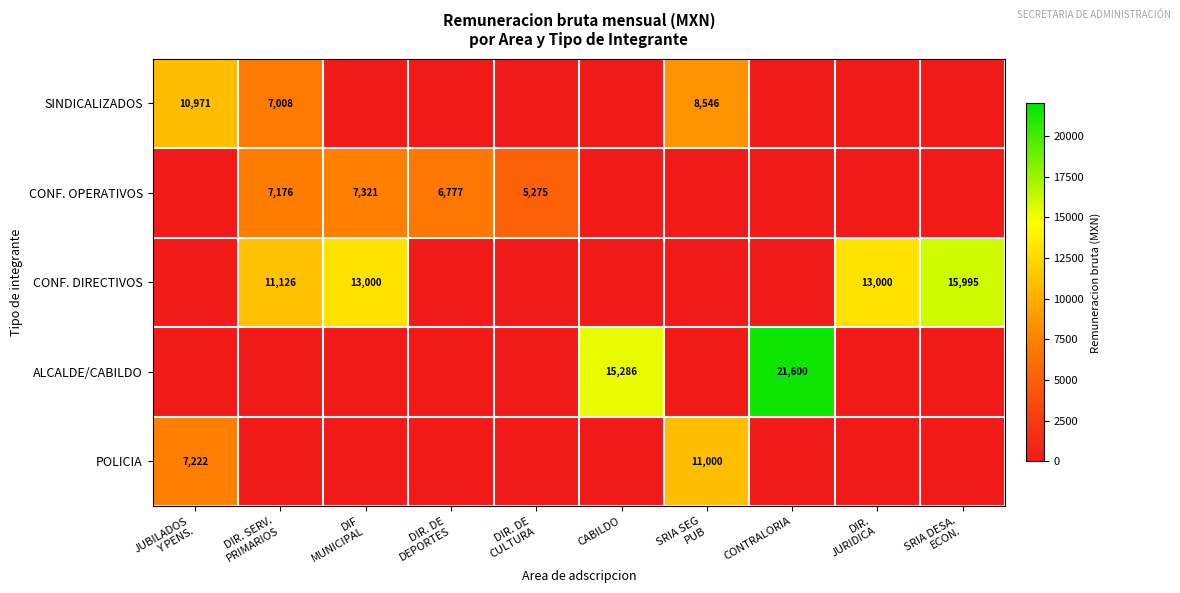

At DIR. DE DEPORTES, list the series in order from smallest to largest.

SINDICALIZADOS, CONF. DIRECTIVOS, ALCALDE/CABILDO, POLICIA, CONF. OPERATIVOS